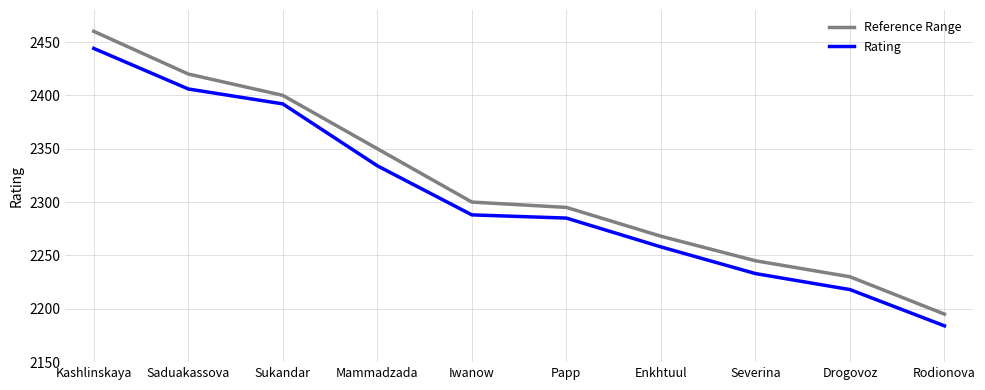

Which series has the largest range (max minus min)?

Reference Range